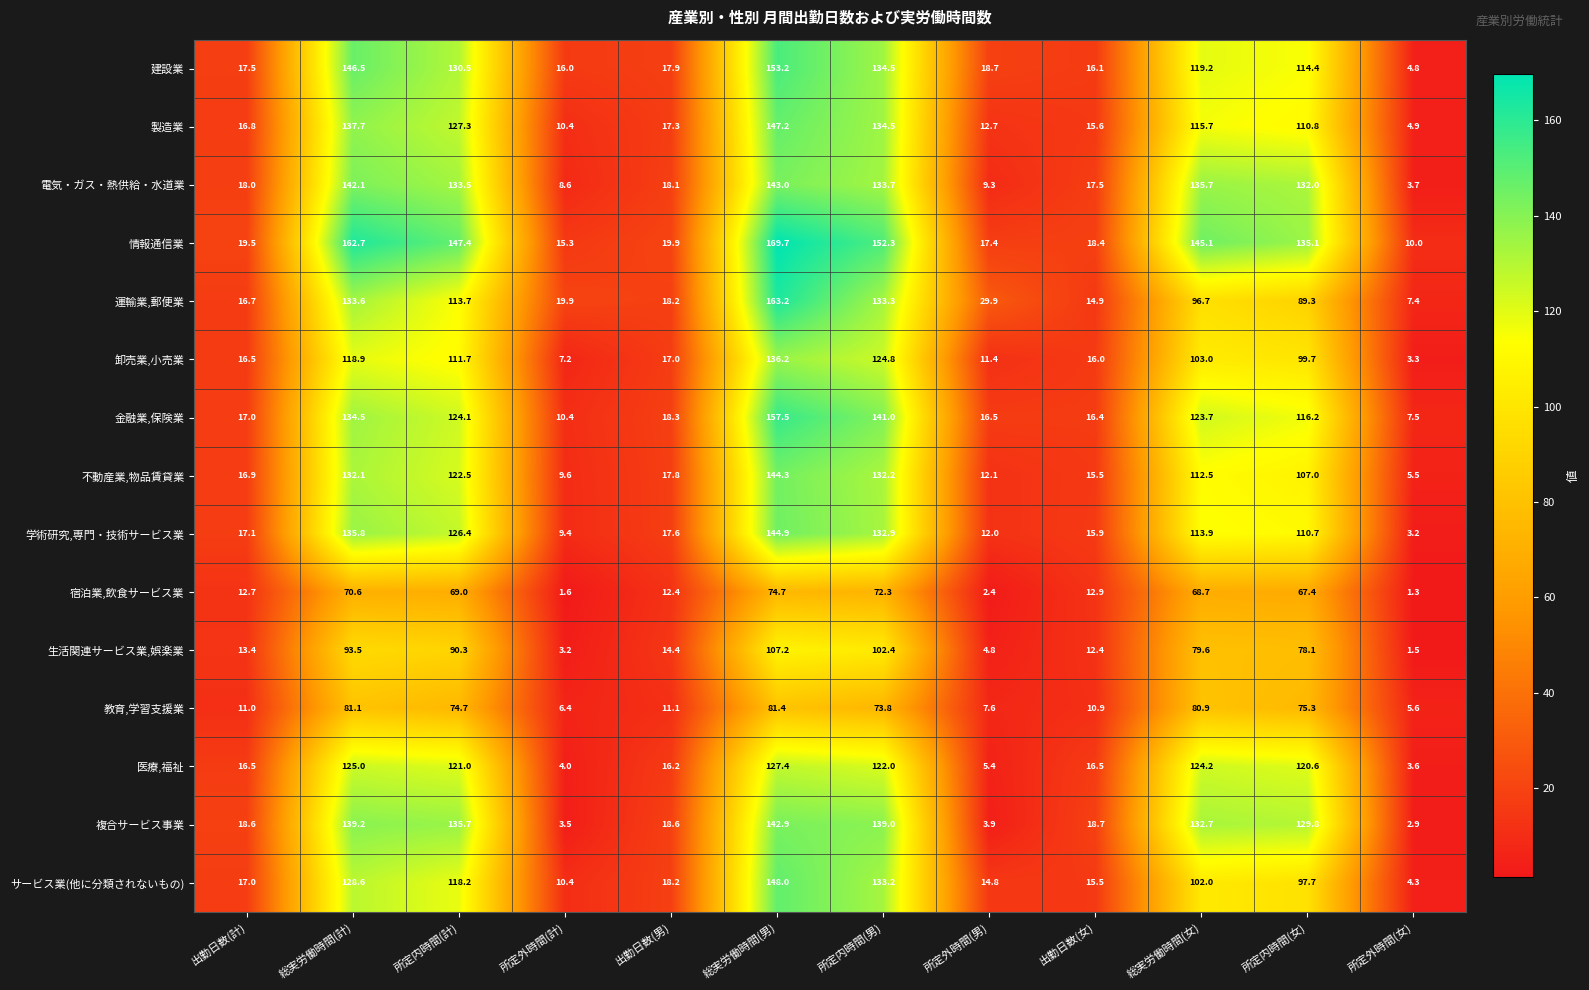

Count the number of categories in the chart.

12